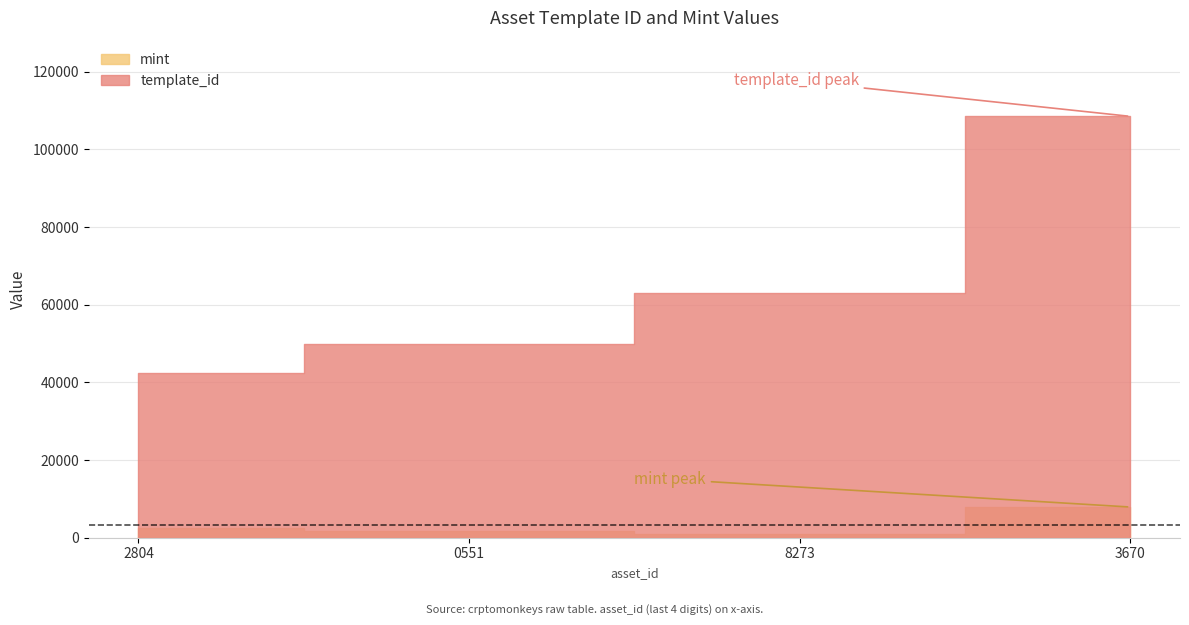

What are all the series names shown in the legend?

template_id, mint